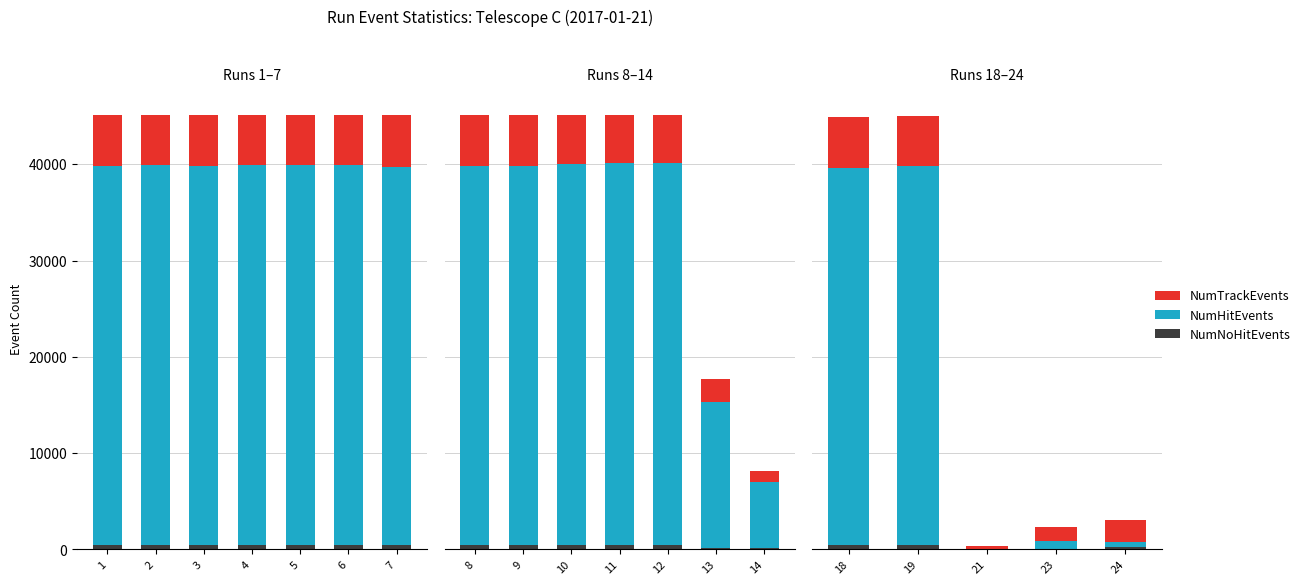

What are all the series names shown in the legend?

NumNoHitEvents, NumHitEvents, NumTrackEvents